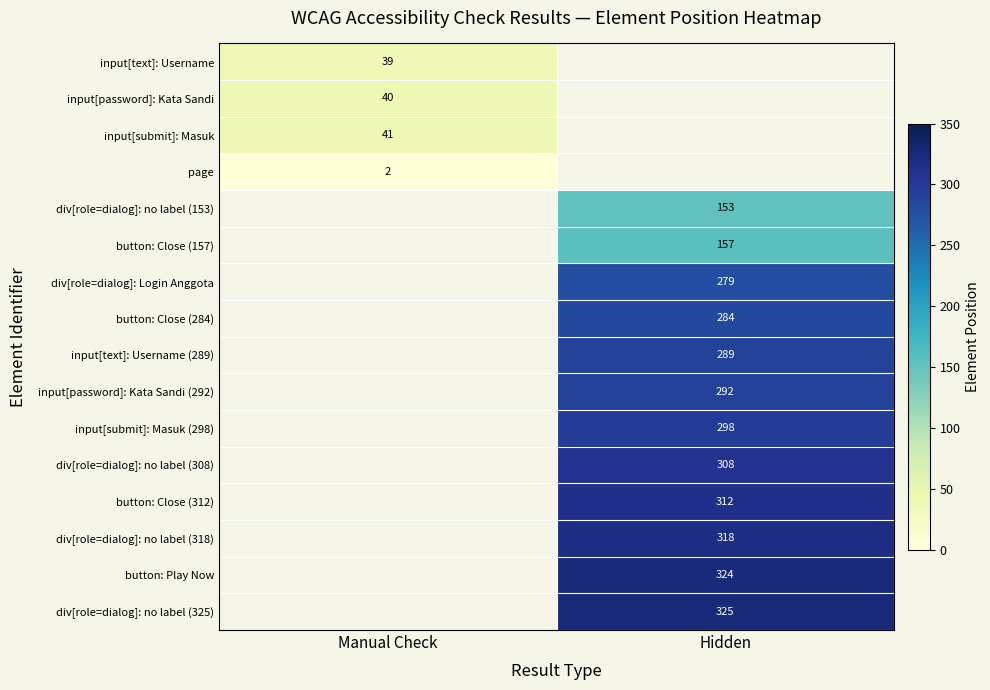

The div[role=dialog]: Login Anggota series shows 122 at Hidden. True or false?

False